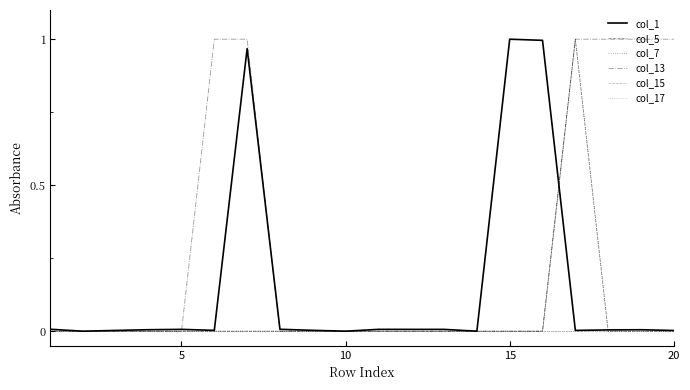

Is this an area chart (filled region under the line)?

No